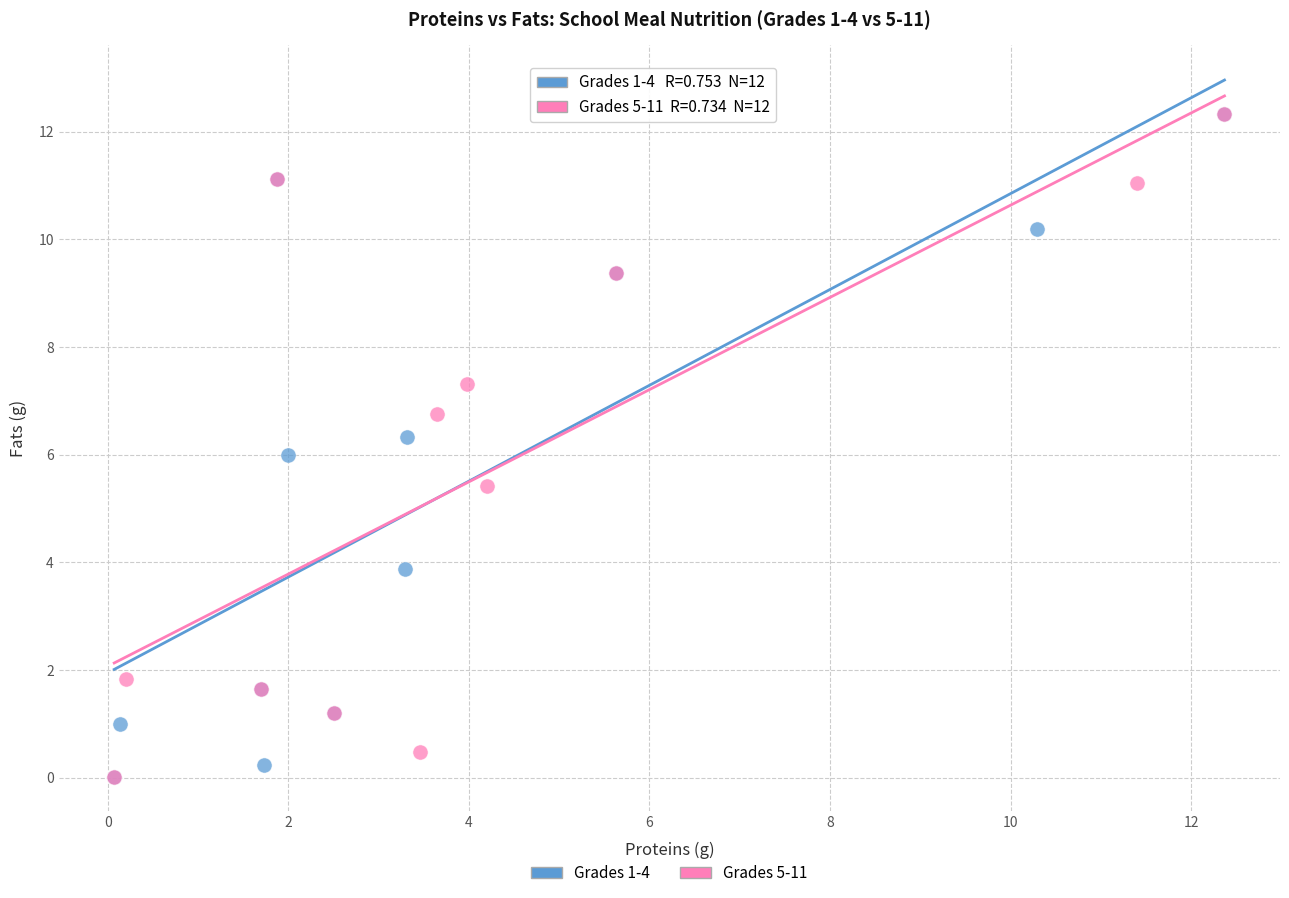

What are all the series names shown in the legend?

Grades 1-4, Grades 5-11